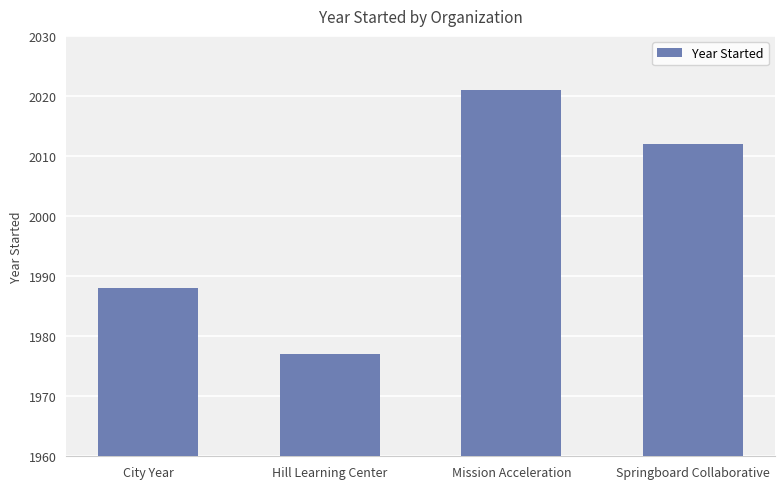

Which label corresponds to the largest value in the chart?

Mission Acceleration